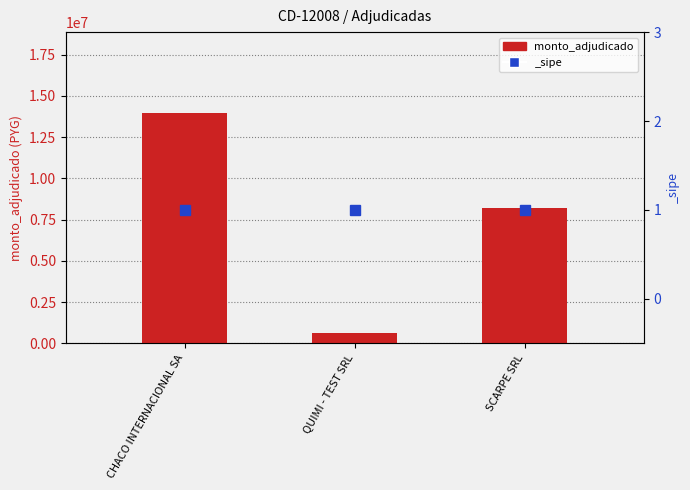

Reading left to right, what are all the values shown in this chart?

13978916	649000	8200000